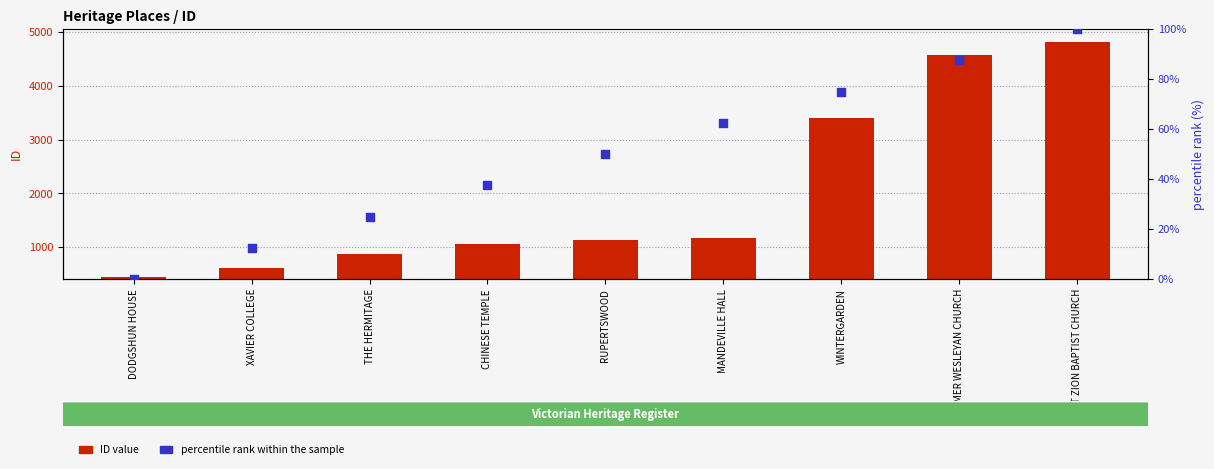

Is the value of percentile rank within the sample at DODGSHUN HOUSE greater than the value of ID at DODGSHUN HOUSE?

No